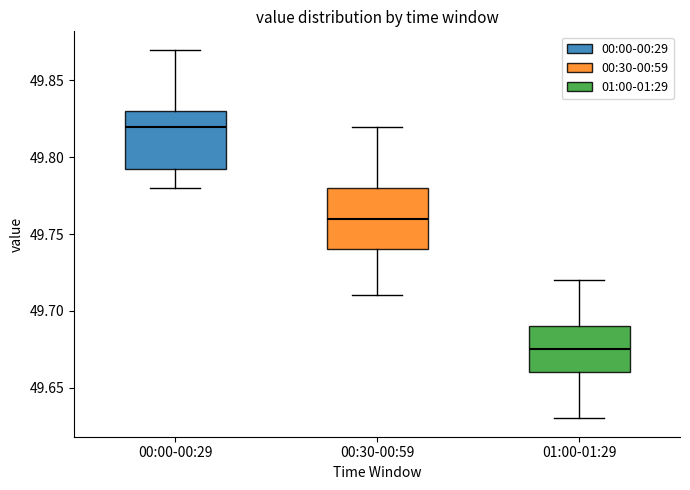

Which box's median line is the lowest?

01:00-01:29